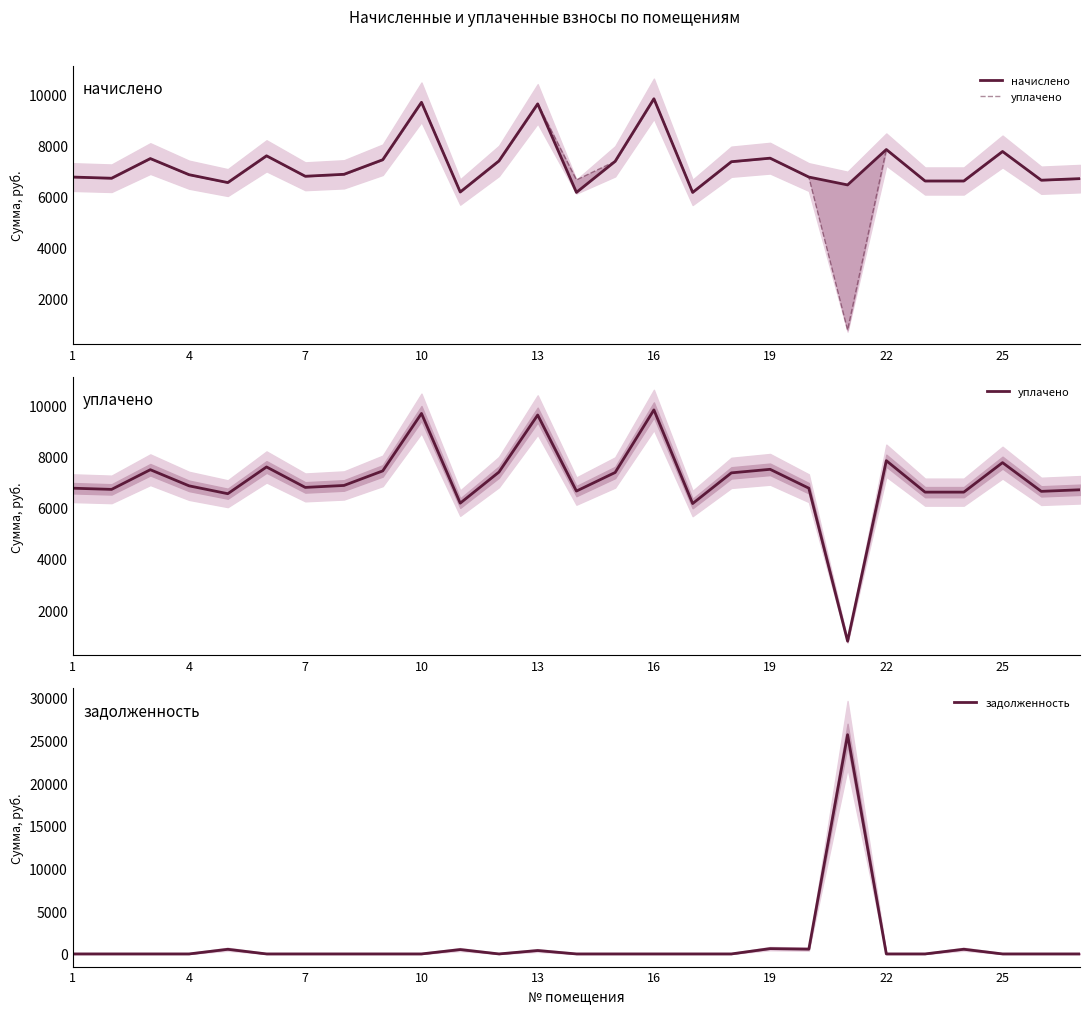

List the series in order of their peak value, highest first.

задолженность, начислено, уплачено